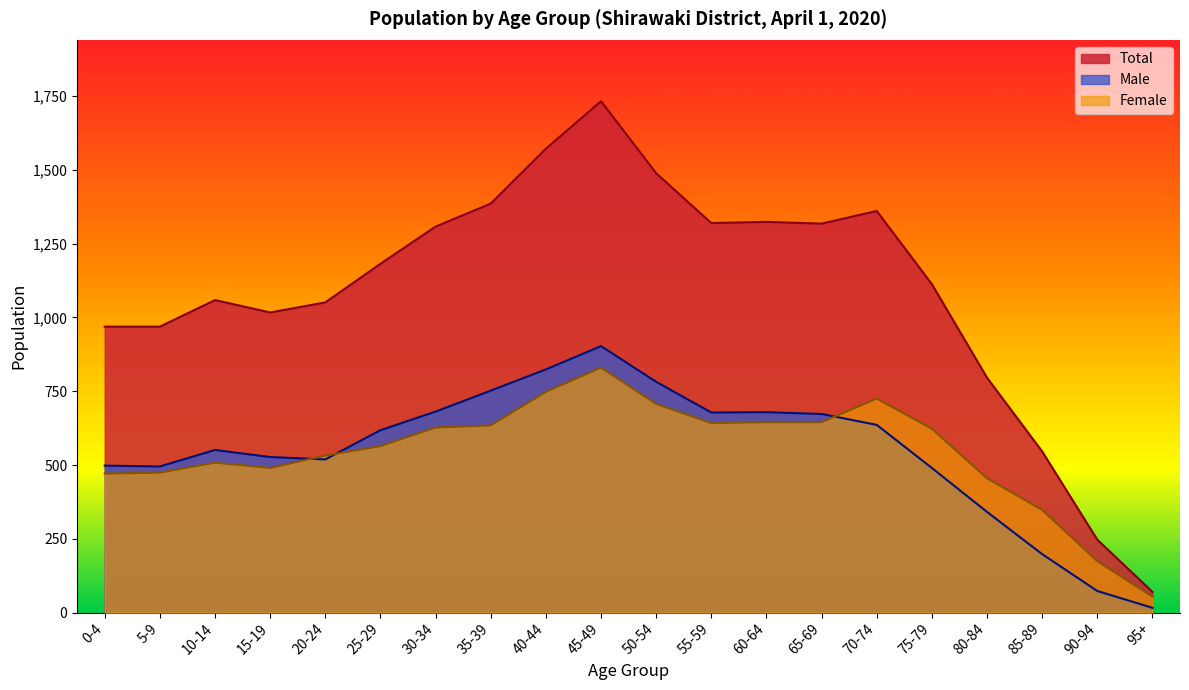

Which series changed the most between 40-44 and 70-74?

Total